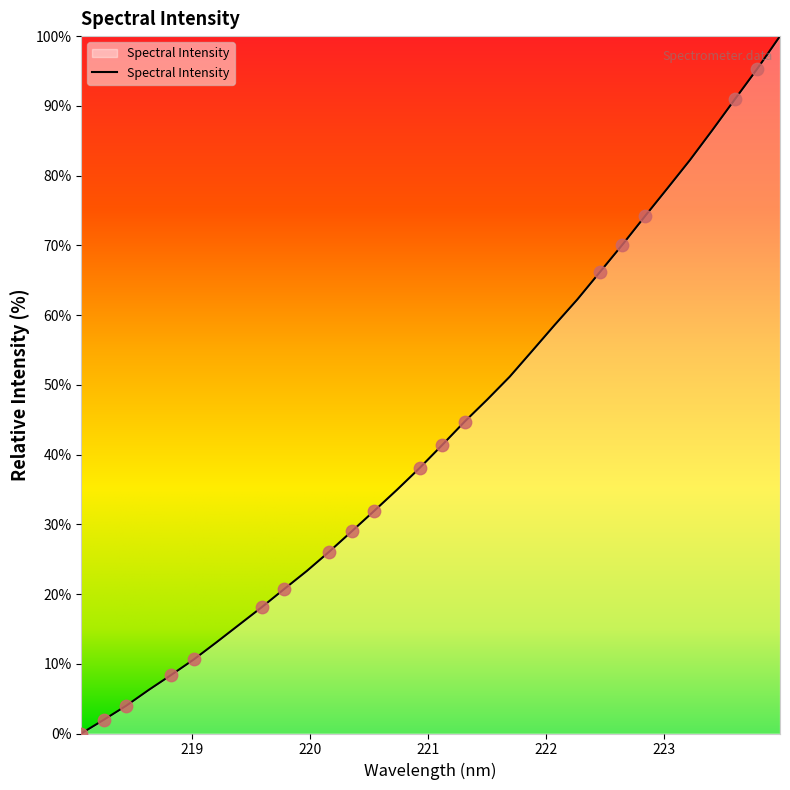

What is the difference between the maximum and minimum values?

100.0